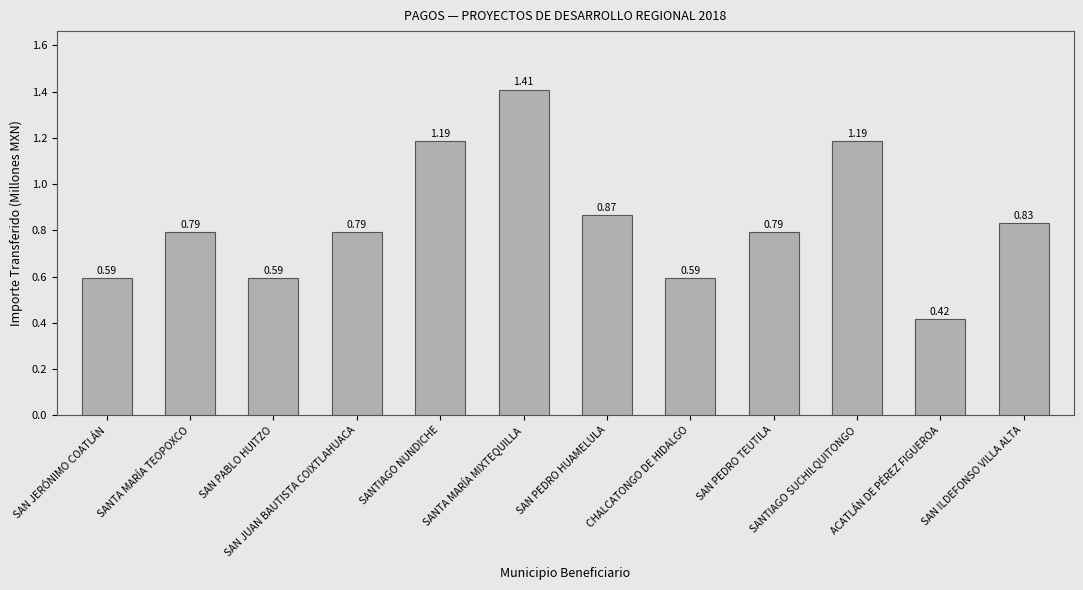

Which category has the lowest value across all series?

ACATLÁN DE PÉREZ FIGUEROA